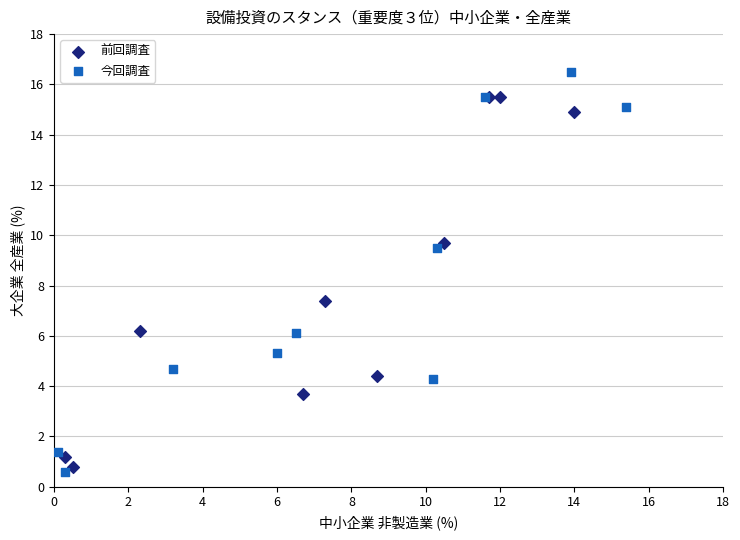

Which series has the widest spread of Y values?

今回調査